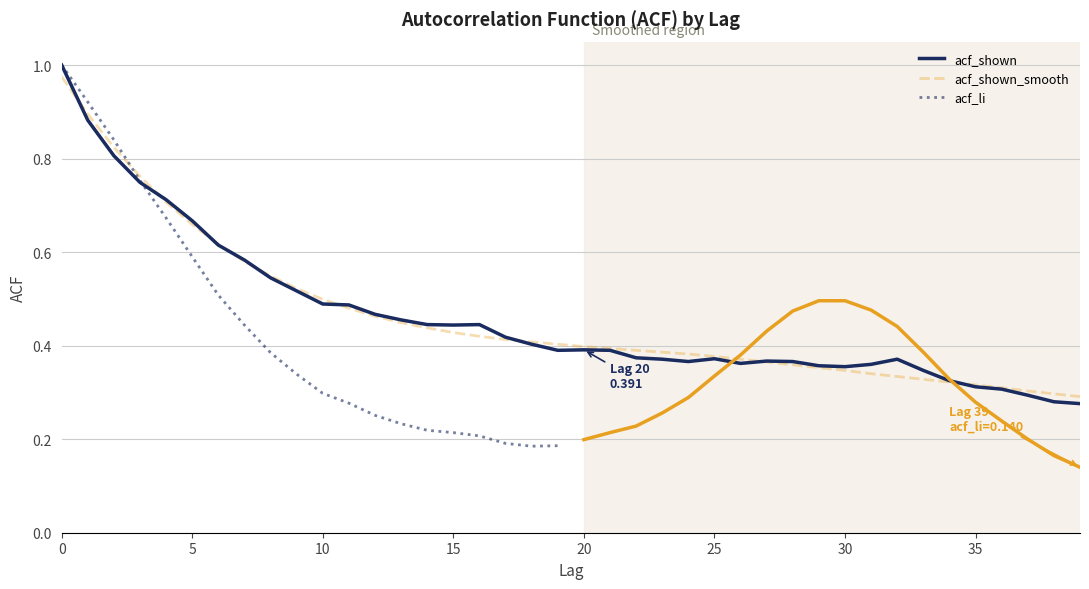

What is the lowest value of the acf_shown series?

0.3